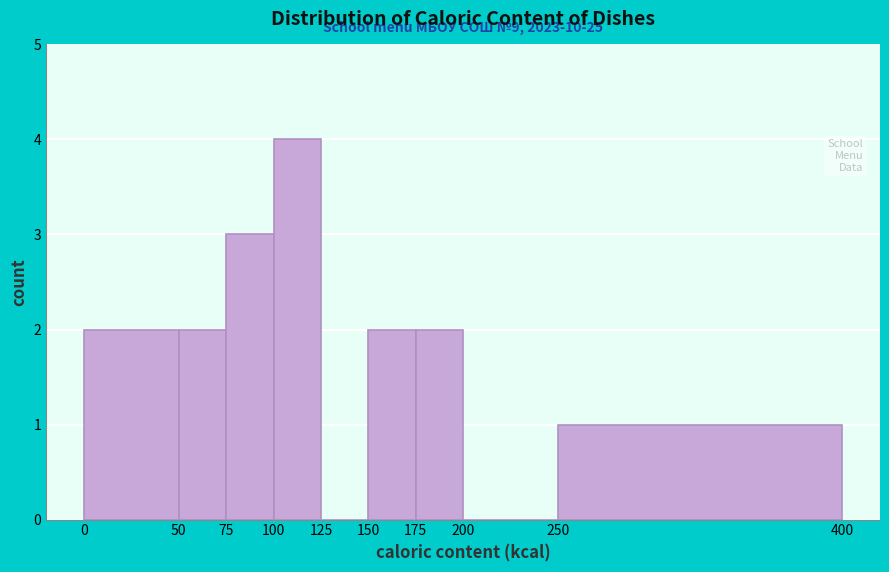

Over which range of the x-axis is the bar tallest?

100 to 125